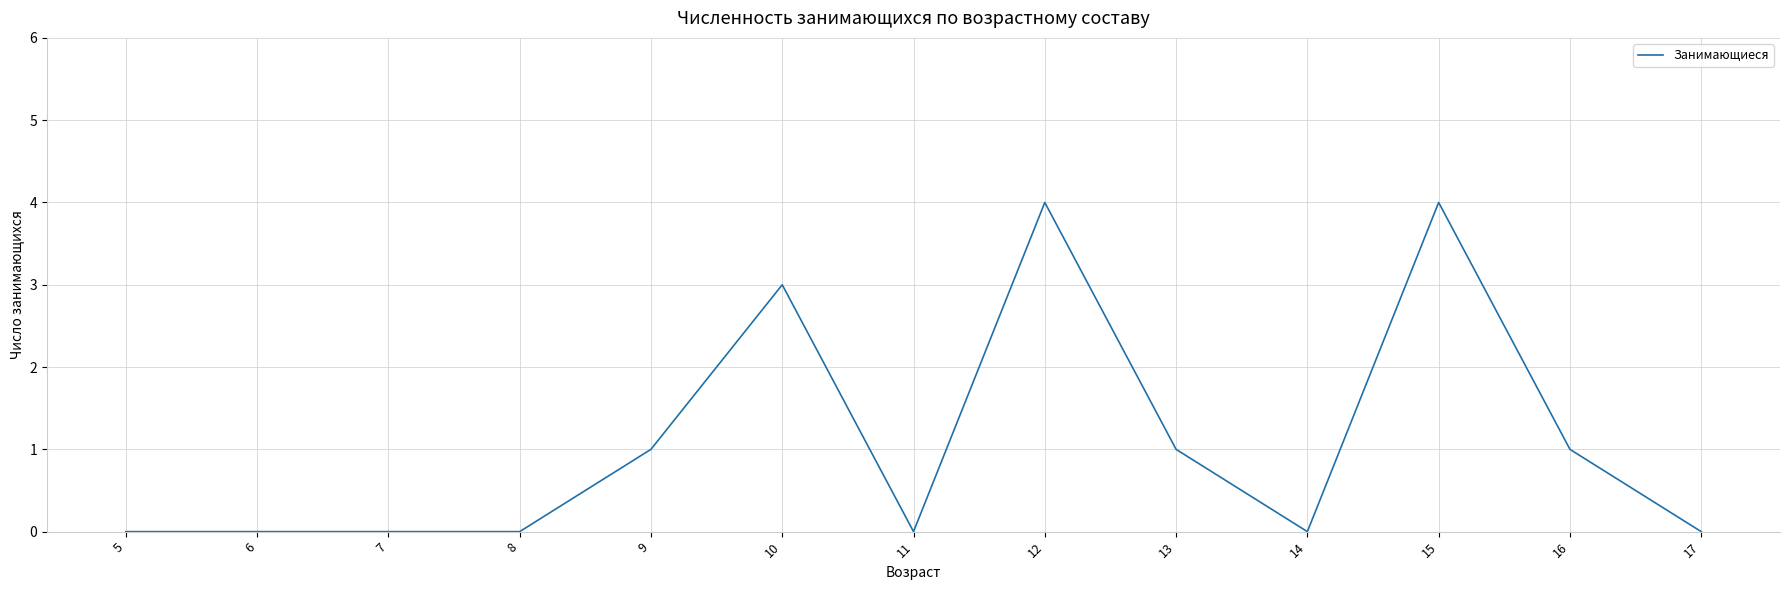

Reading left to right, list all the values displayed in this chart.

5=0	6=0	7=0	8=0	9=1	10=3	11=0	12=4	13=1	14=0	15=4	16=1	17=0